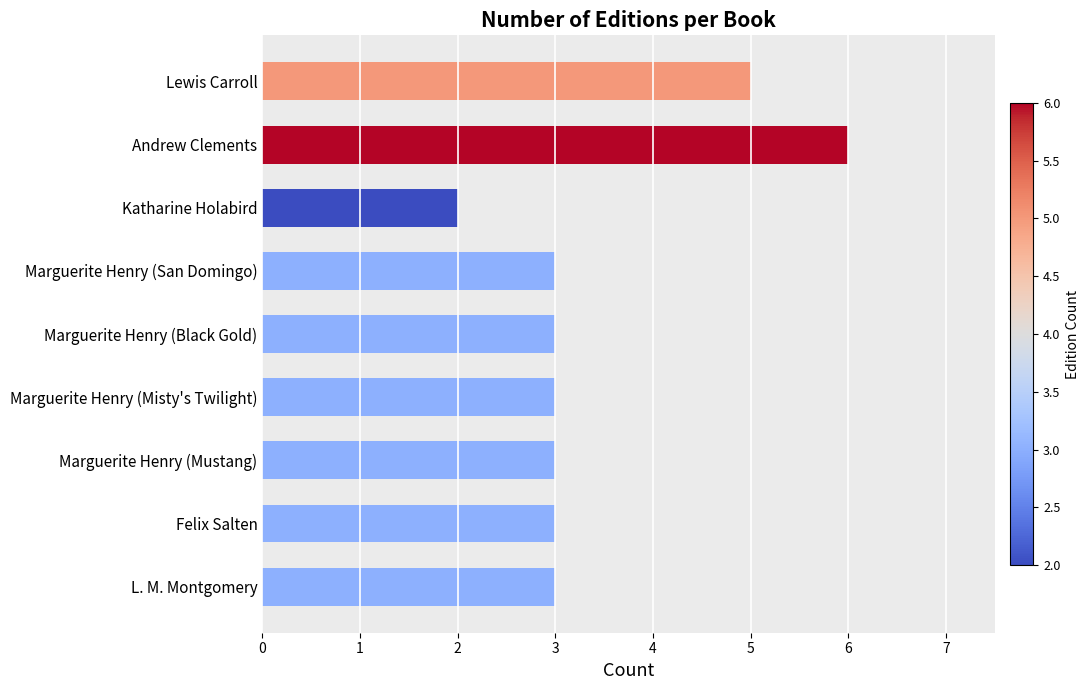

What is the sum of the values at Marguerite Henry (Misty's Twilight) and Andrew Clements?

9